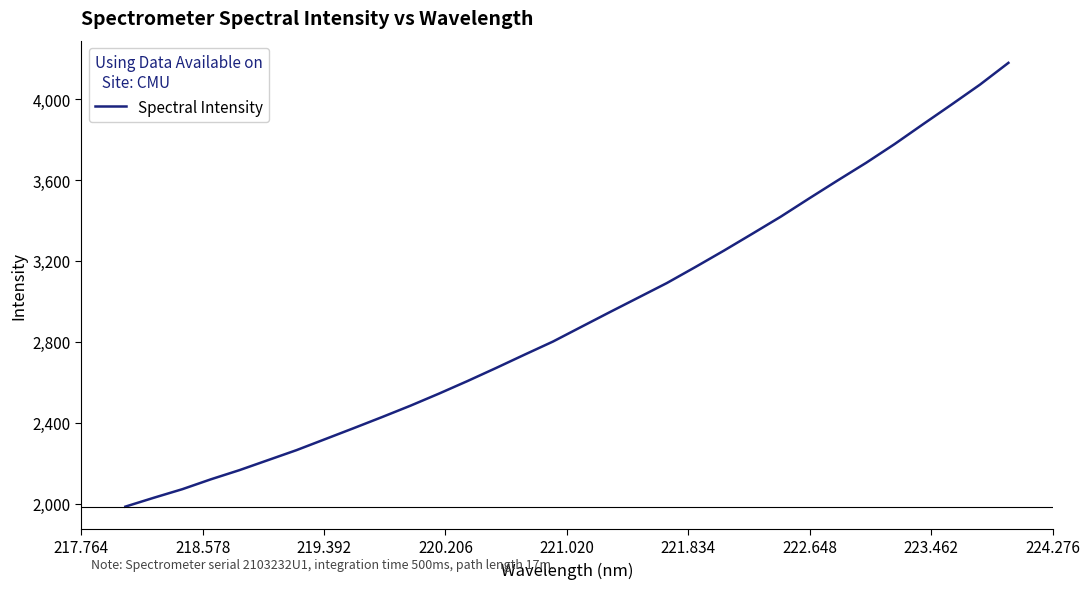

What is the smallest value displayed?

1985.3